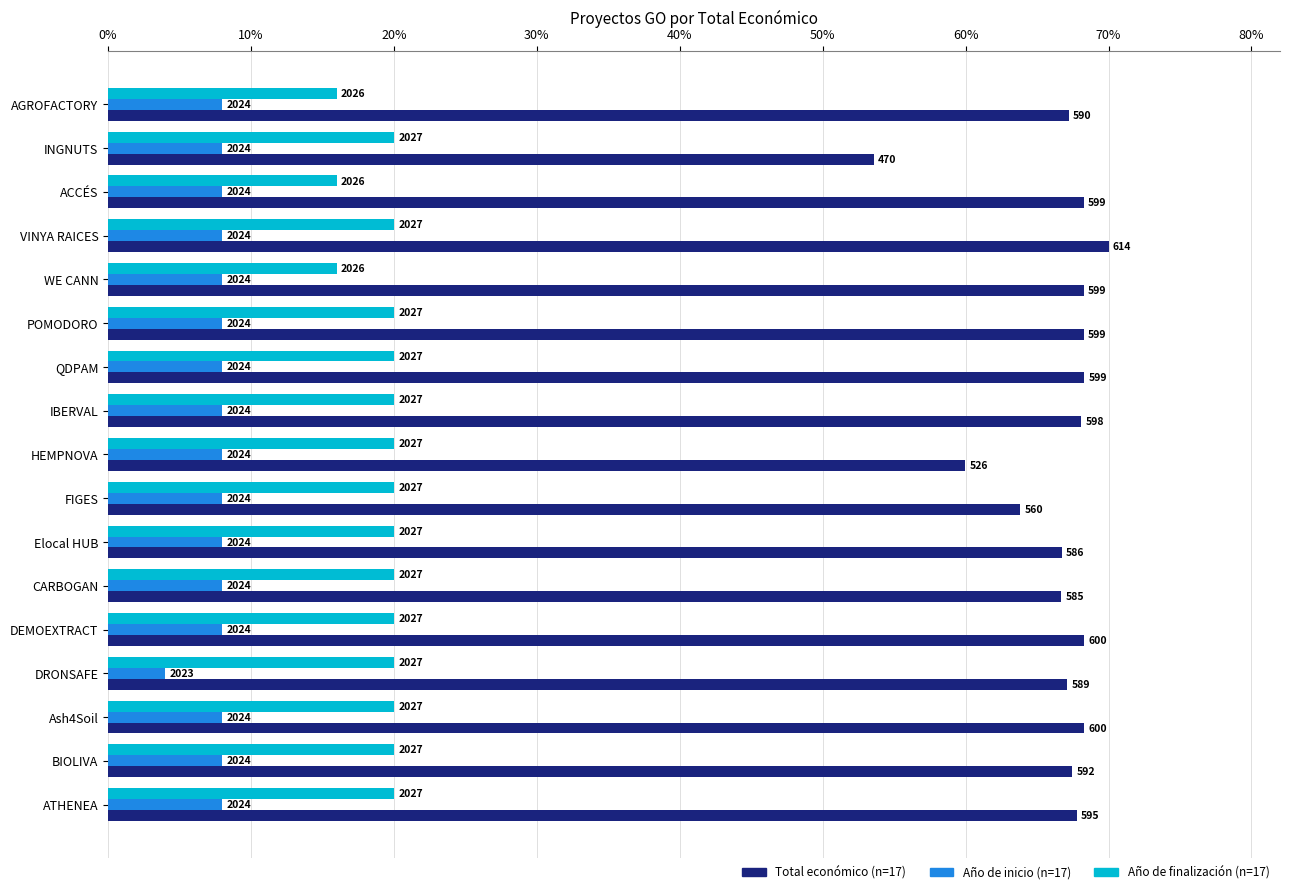

What are all the series names shown in the legend?

Total económico (n=17), Año de inicio (n=17), Año de finalización (n=17)